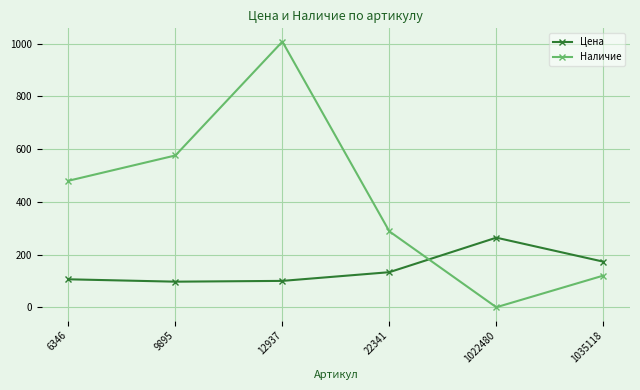

Between which two adjacent categories do Цена and Наличие first intersect?

22341 and 1022480